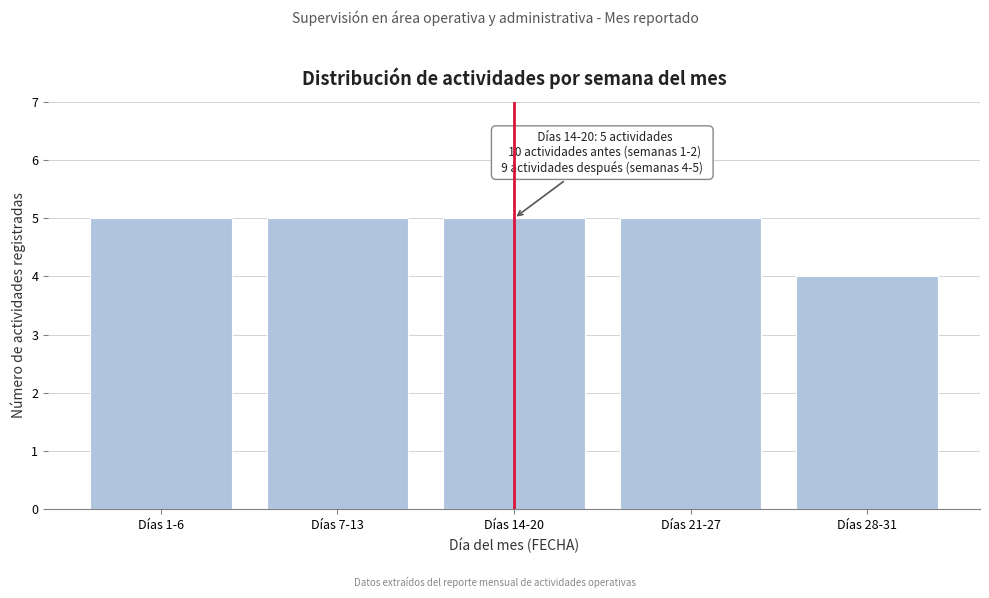

Reading right to left, transcribe all the data shown in this chart.

4	5	5	5	5